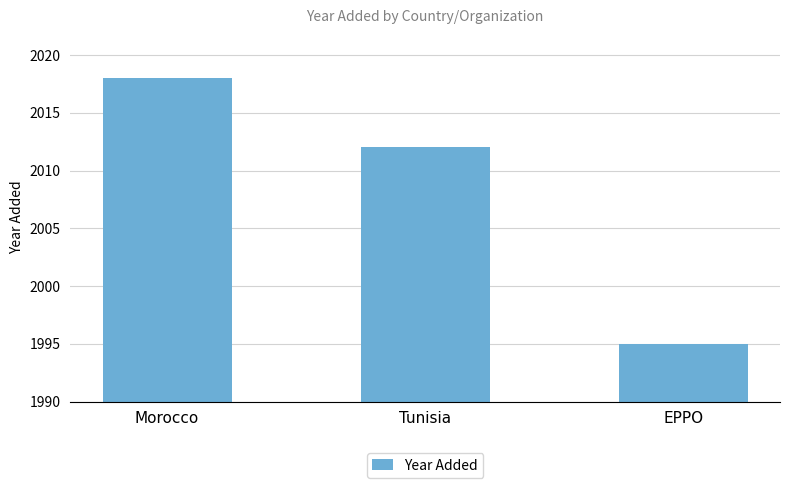

How many bars are there in total?

3